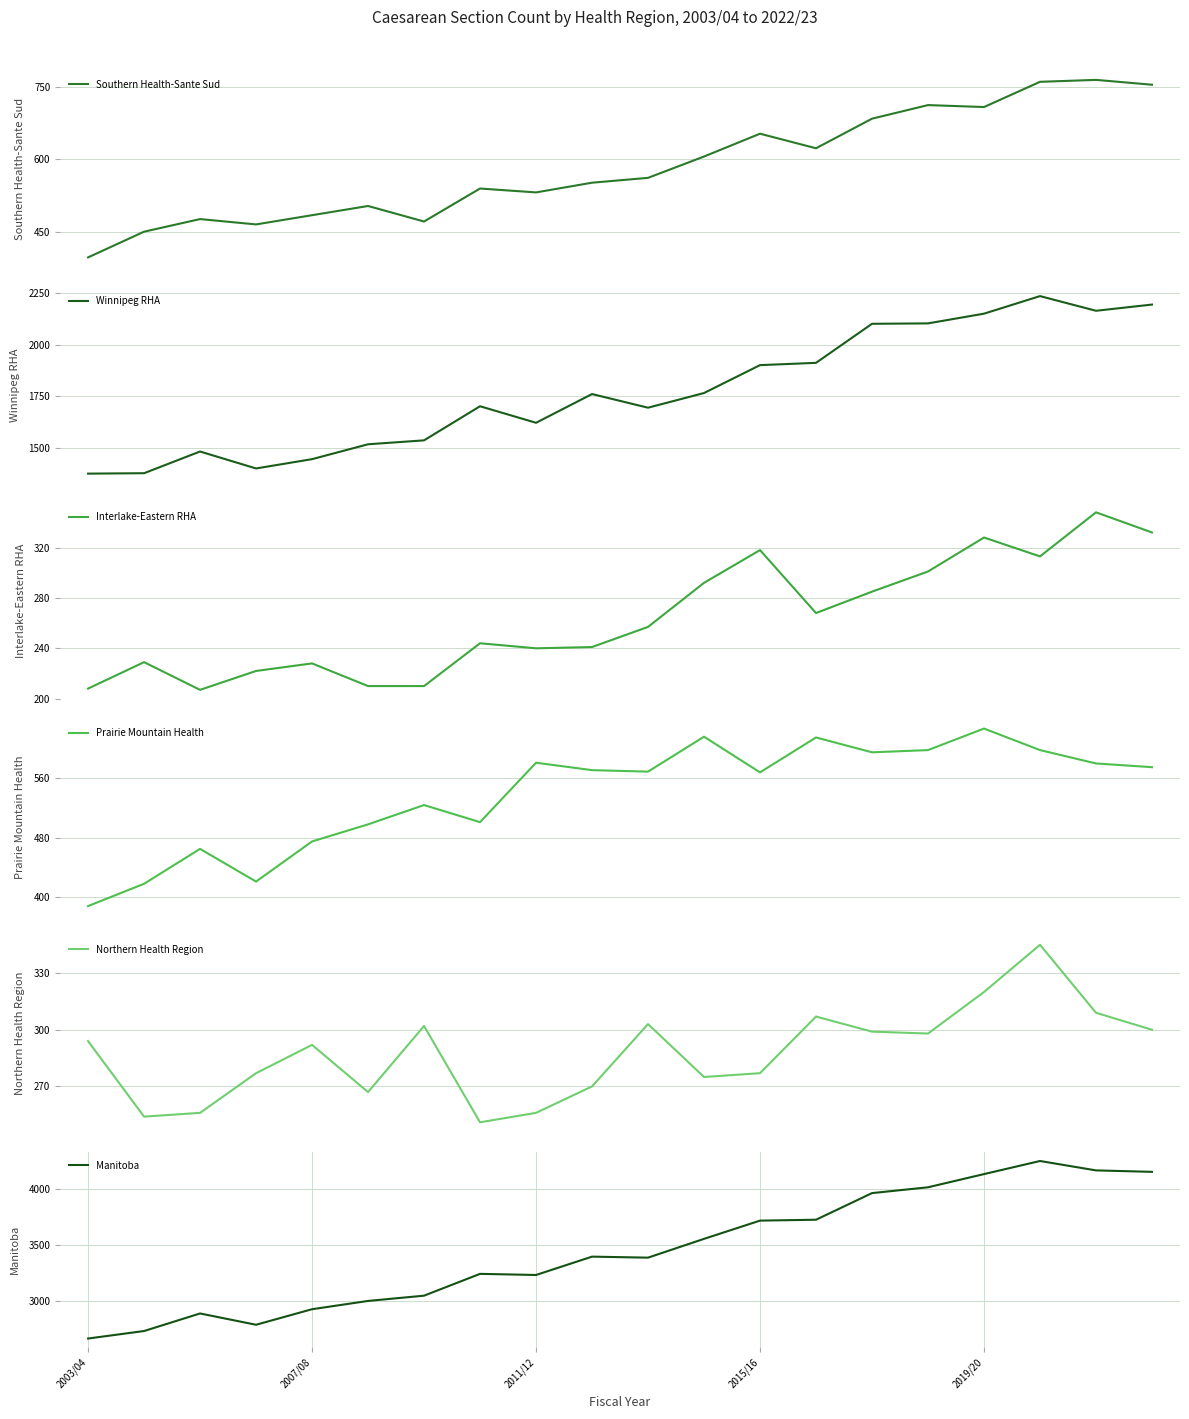

What is the difference between the maximum and second lowest values in the Prairie Mountain Health series?

209